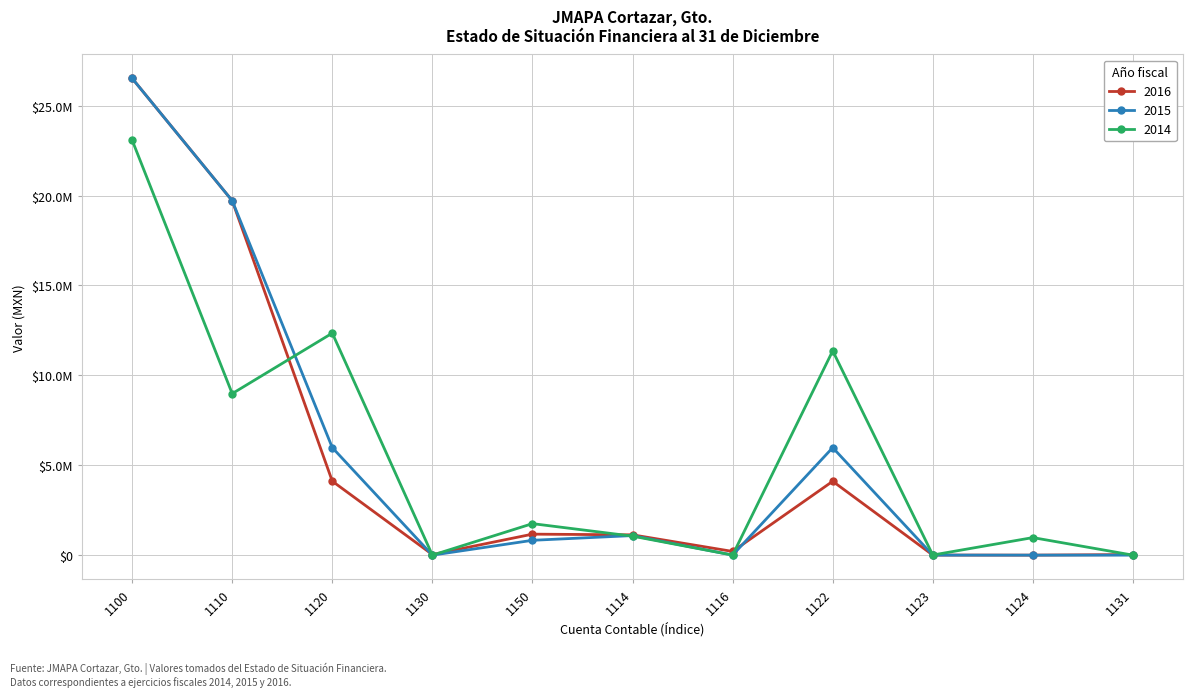

The value of 2016 at 1124 is -0.7. True or false?

True